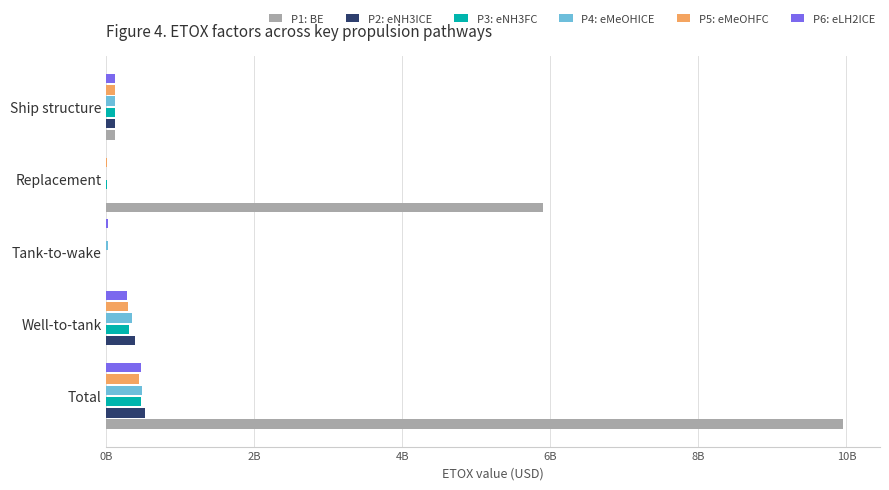

Which series has the largest range (max minus min)?

P1: BE